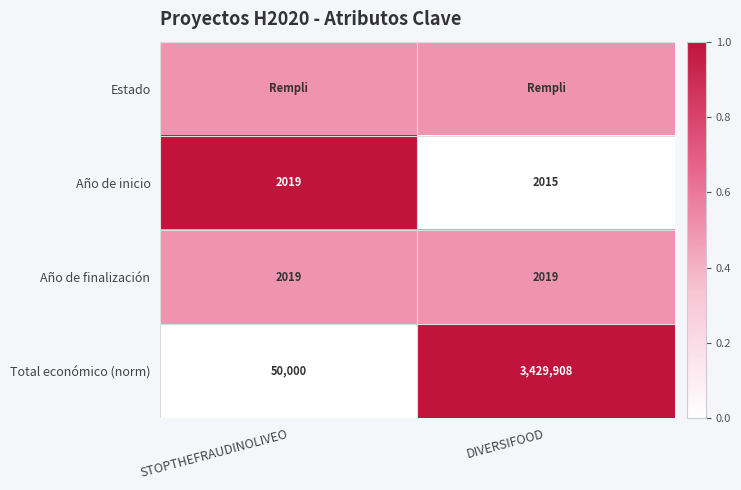

Read the Total económico (norm) value at STOPTHEFRAUDINOLIVEO.

50000.0